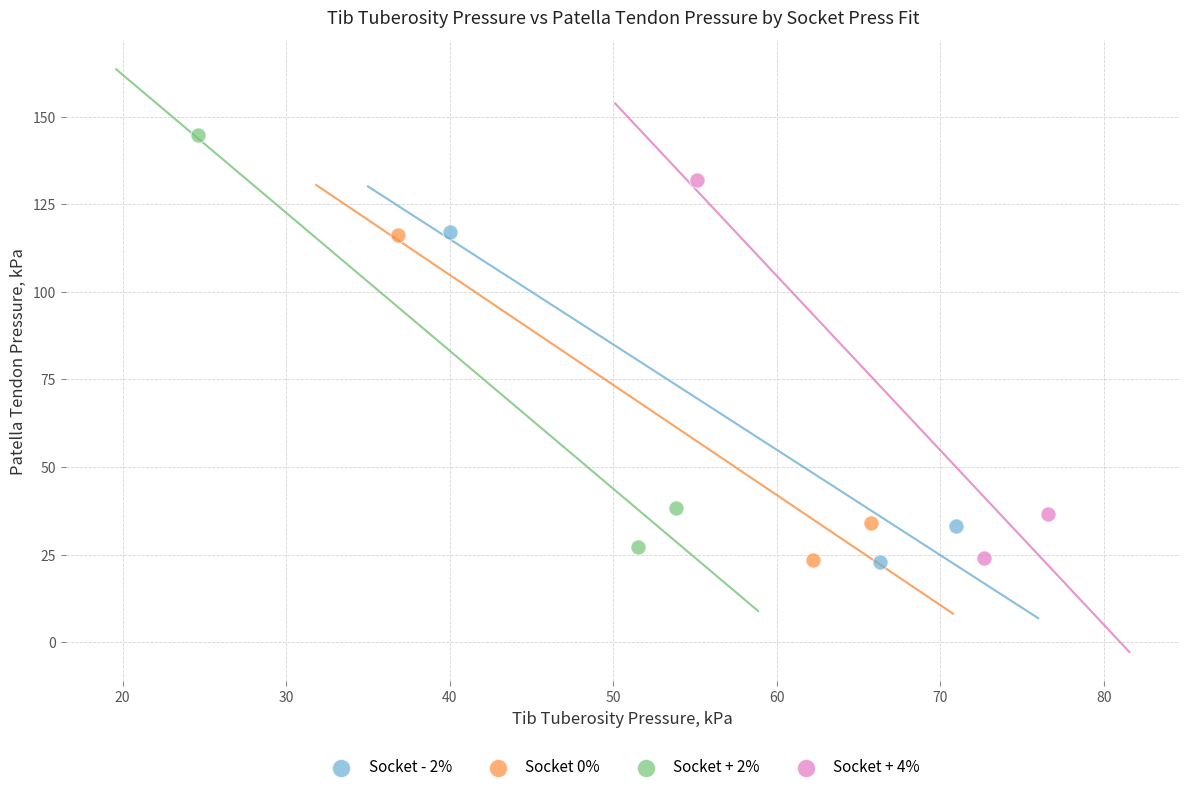

Which series has the largest Y range (max minus min)?

Socket + 2%